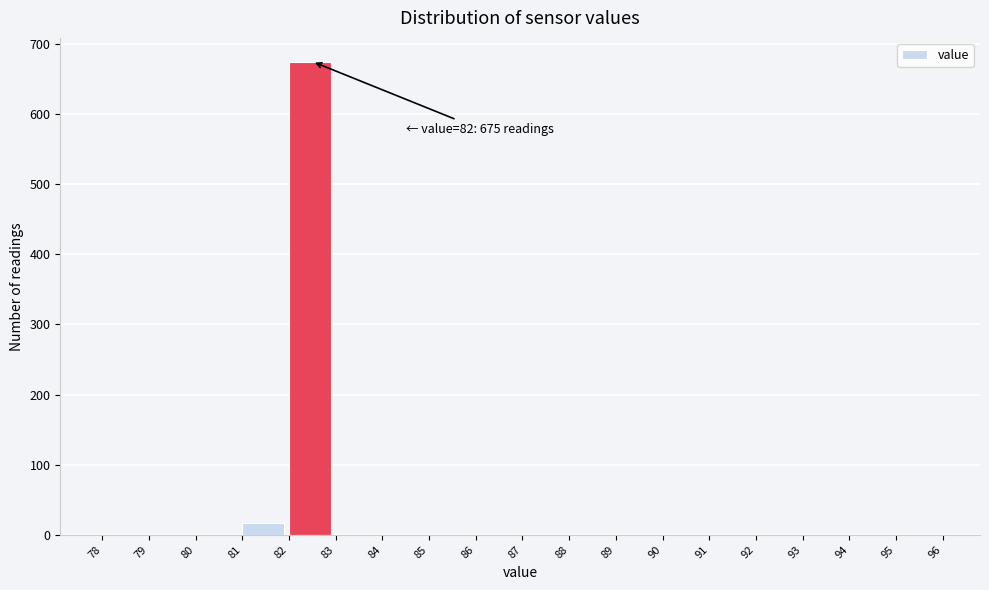

Which range on the x-axis has the tallest bar?

82 to 83